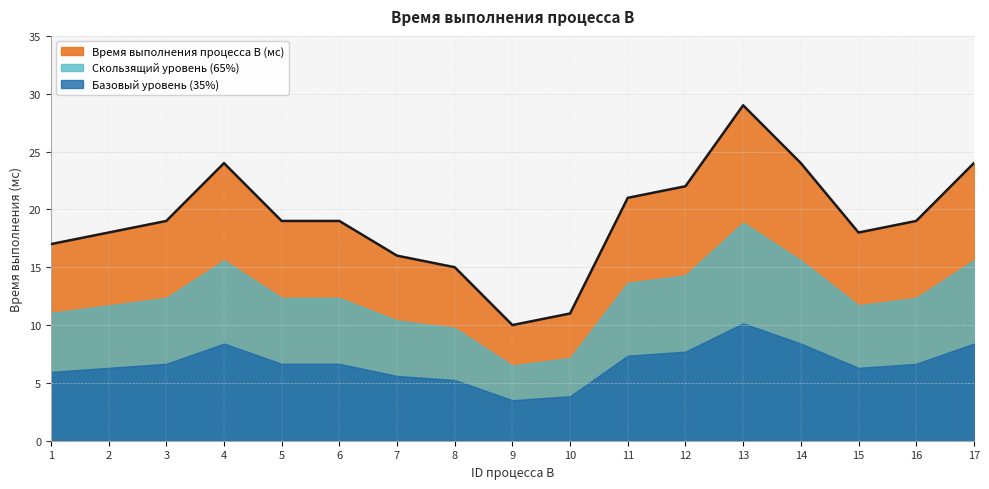

Approximately how many times larger is the value at 12 compared to 2?

1.2